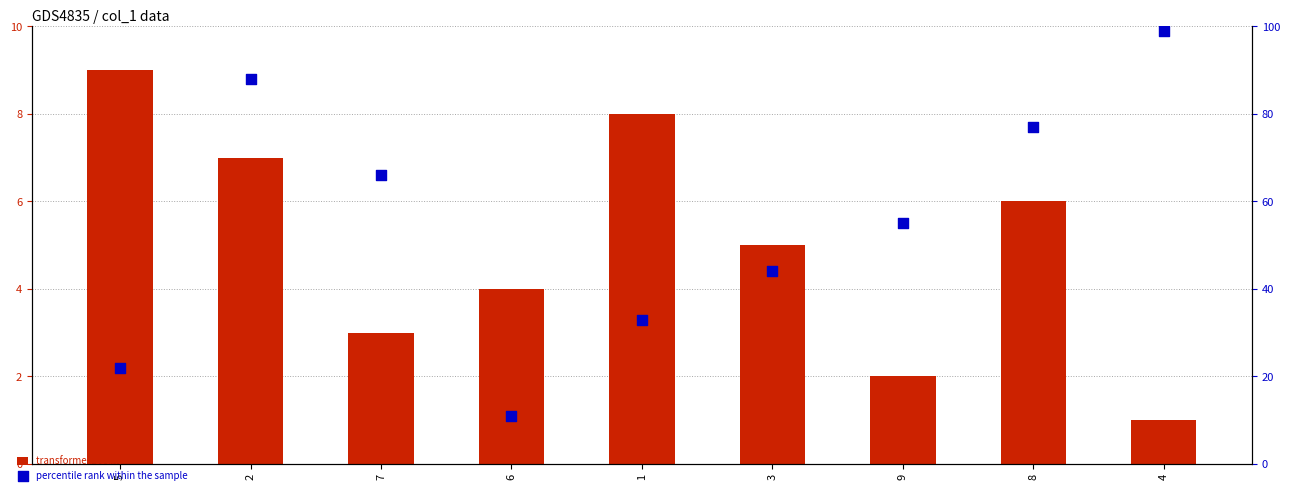

Which series has the largest total across all categories?

percentile rank within the sample